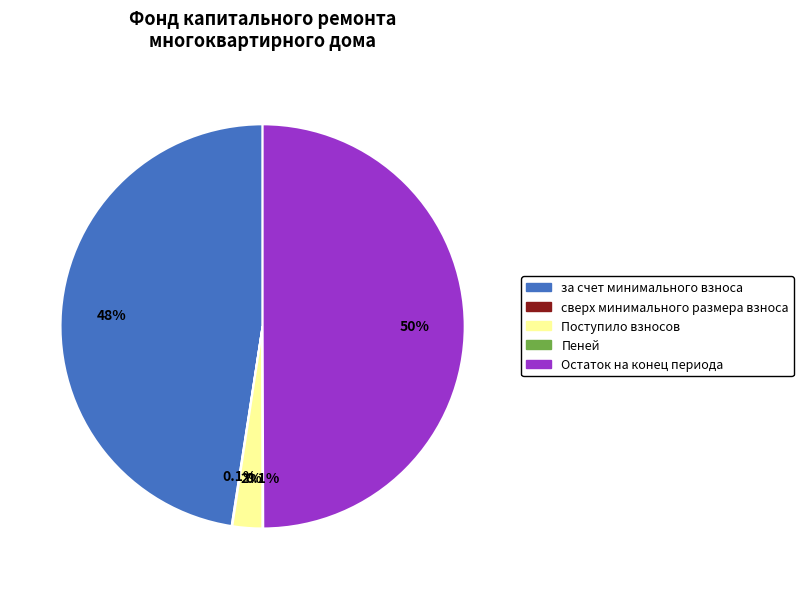

What is the total percentage of Остаток на конец периода and Поступило взносов?

52.4%